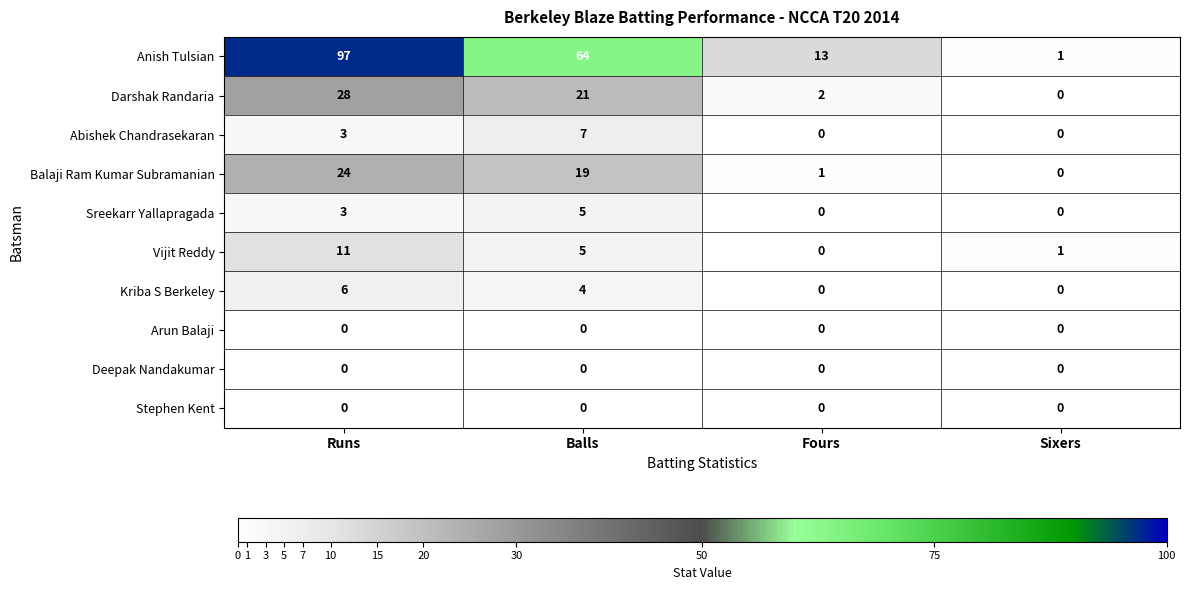

At which category is the sum across all series the highest?

Runs